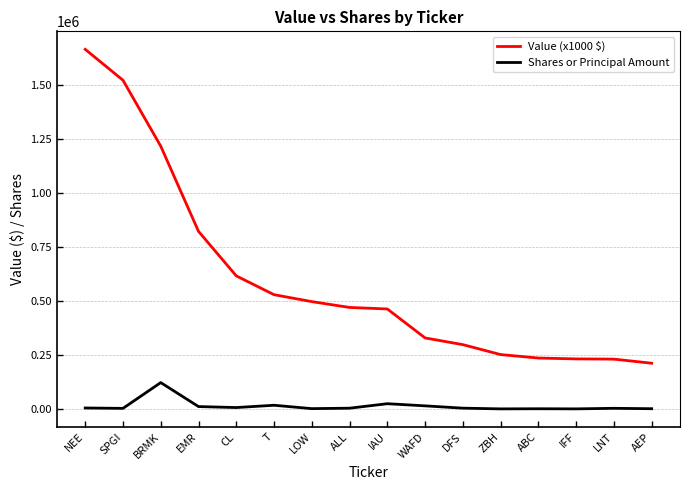

Which series has the largest total across all categories?

Value (x1000 $)